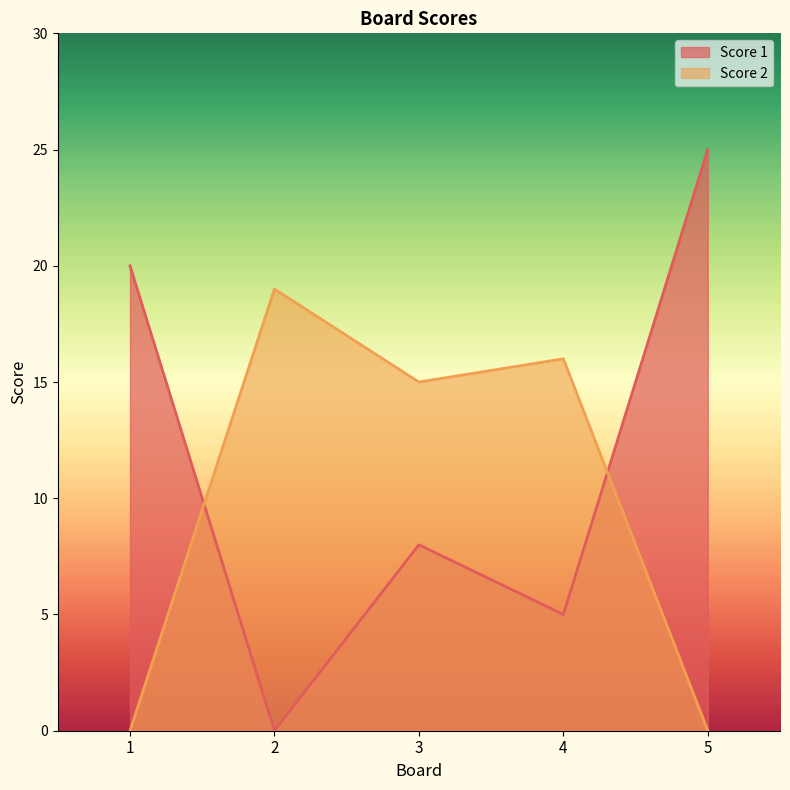

At which category is the sum across all series the highest?

5